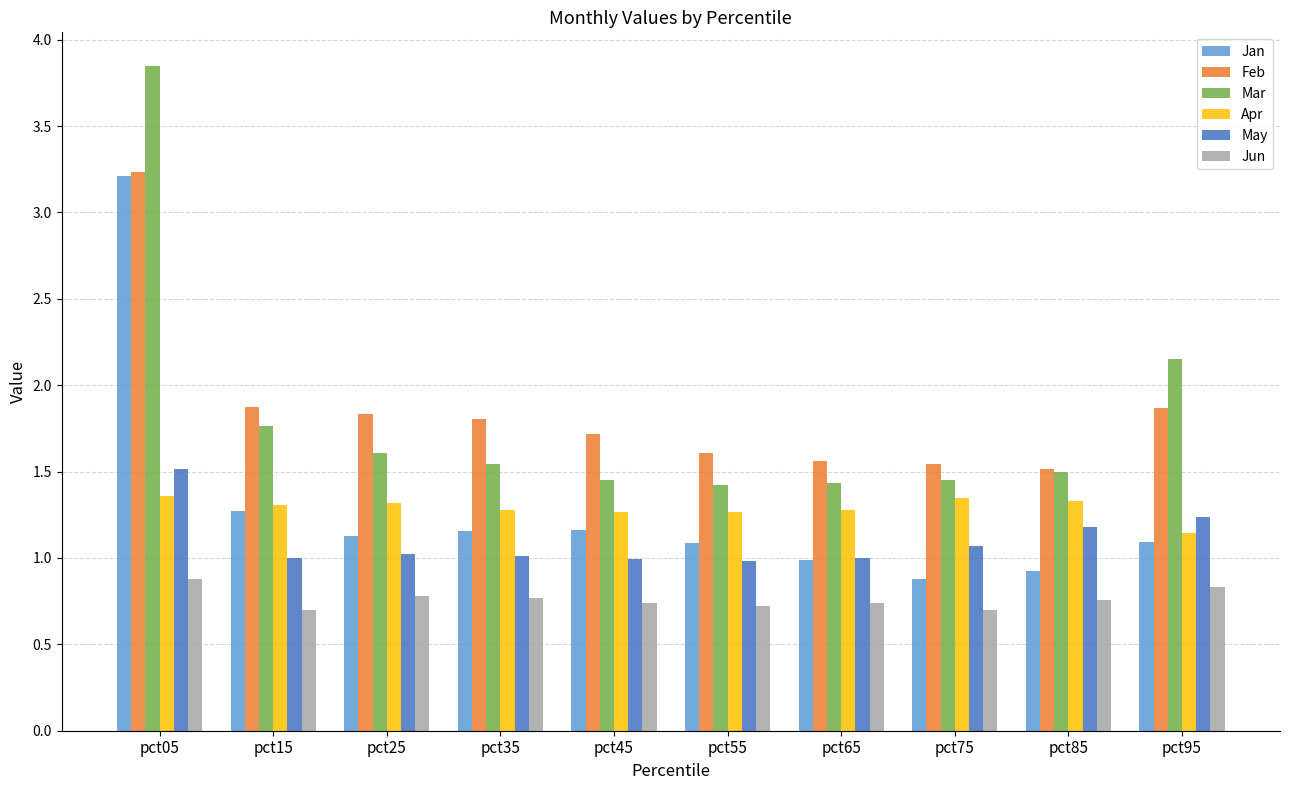

Count the Apr values in the range 1 to 2.

10